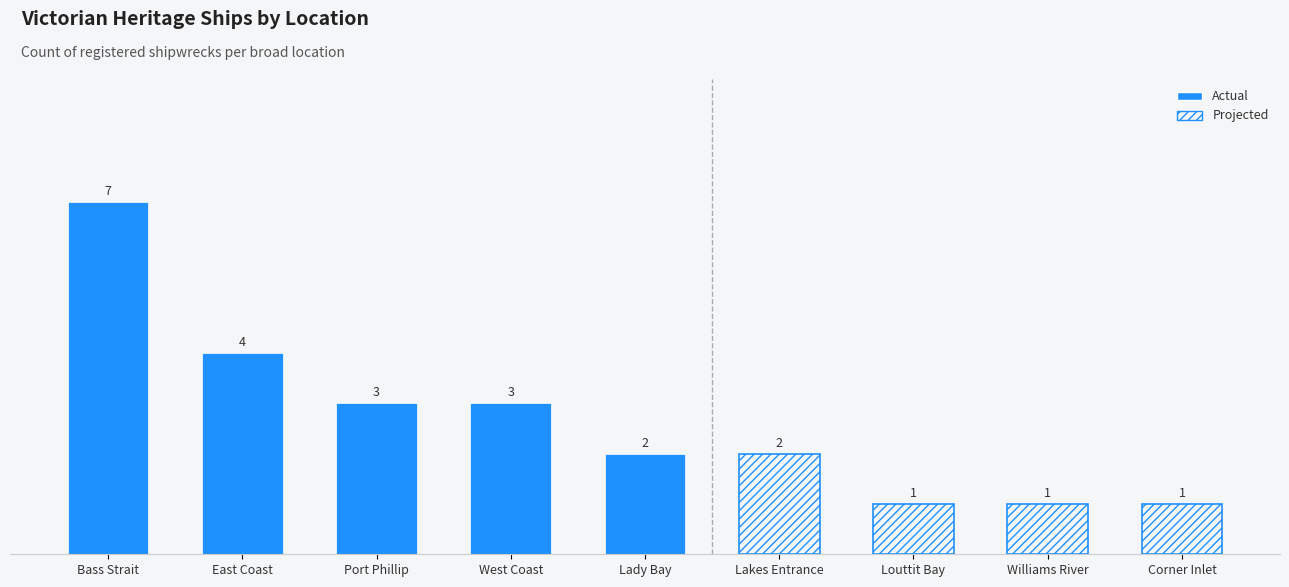

Reading left to right, transcribe all the data shown in this chart.

7	4	3	3	2	2	1	1	1